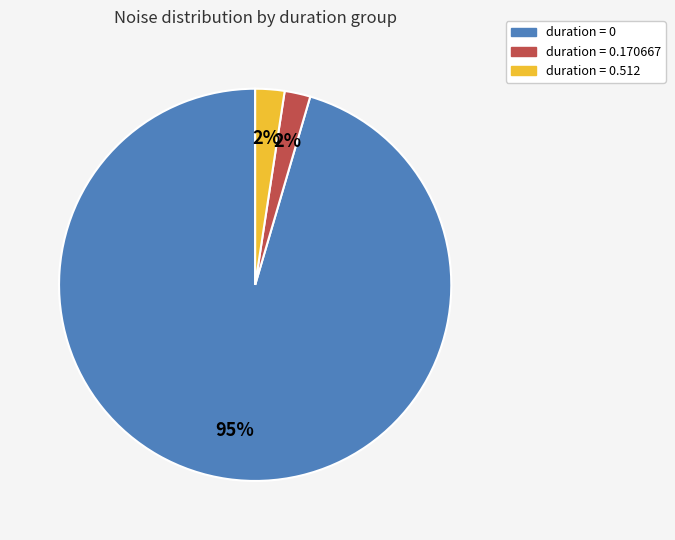

Count the number of slices in the pie.

3